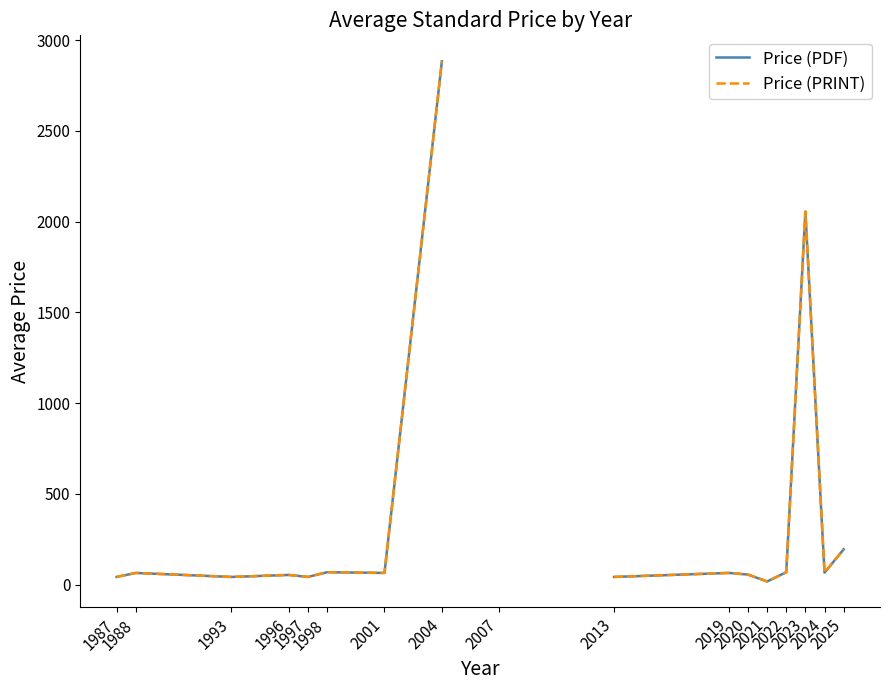

Which series has the largest range (max minus min)?

Price (PDF)